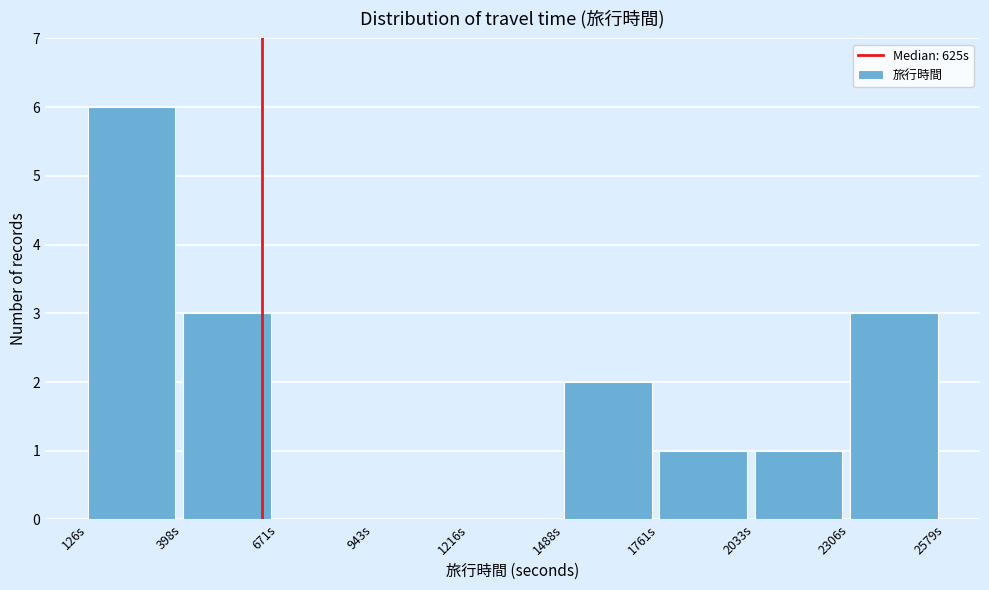

How tall is the bar that spans 1500 to 1750 on the x-axis? Neither the bar edges nor the heights are printed on the chart, so give them approximately, as read against the axes.

2